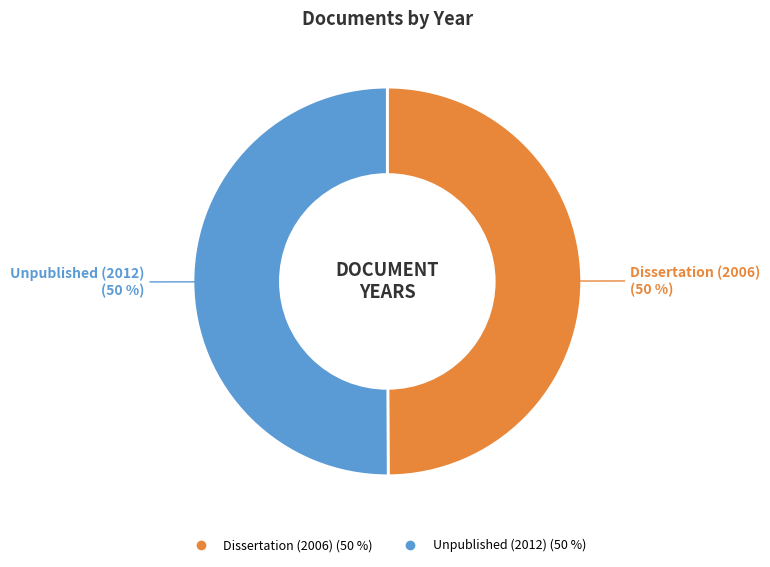

How many segments does this pie chart have?

2